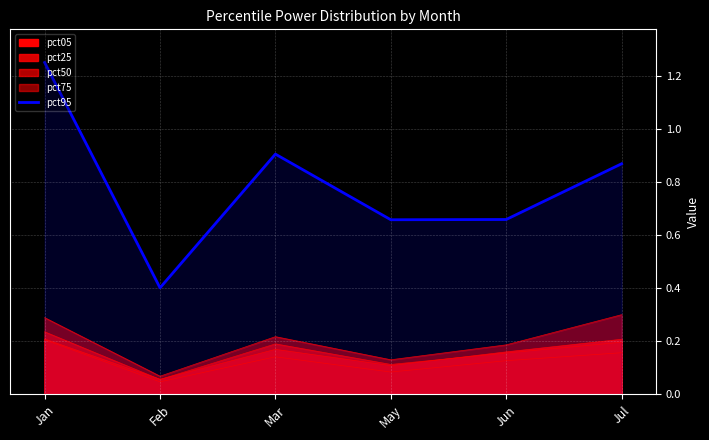

Is it true that the value at Jan is 1.8?

False